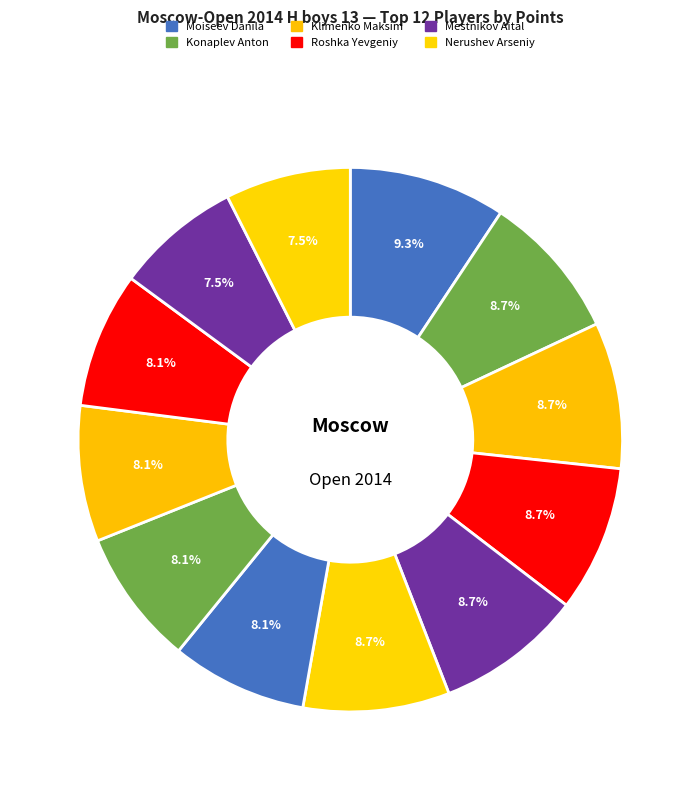

To the nearest percent, what is the average slice percentage?

8%